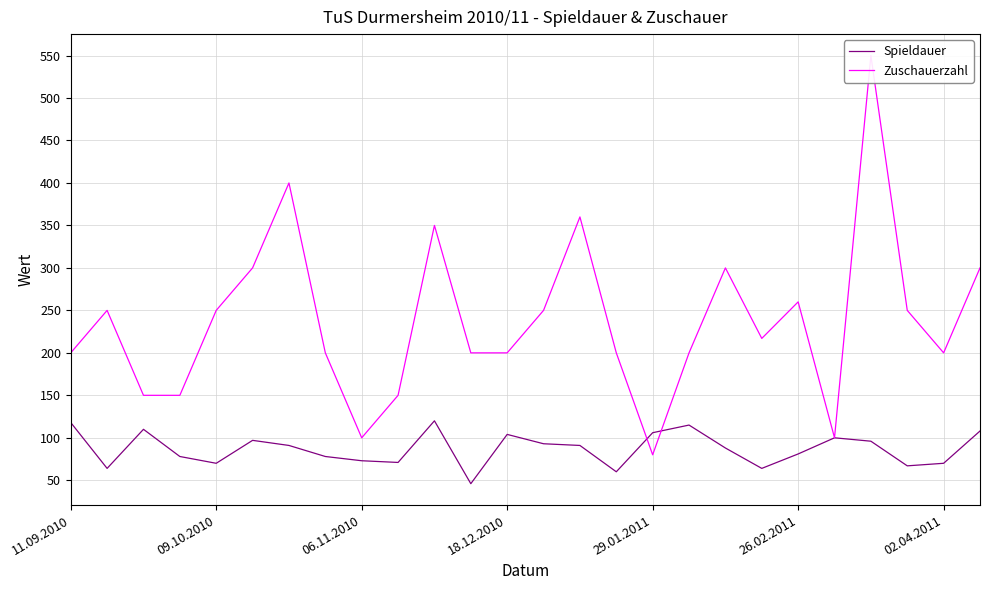

Is this an area chart (filled region under the line)?

No